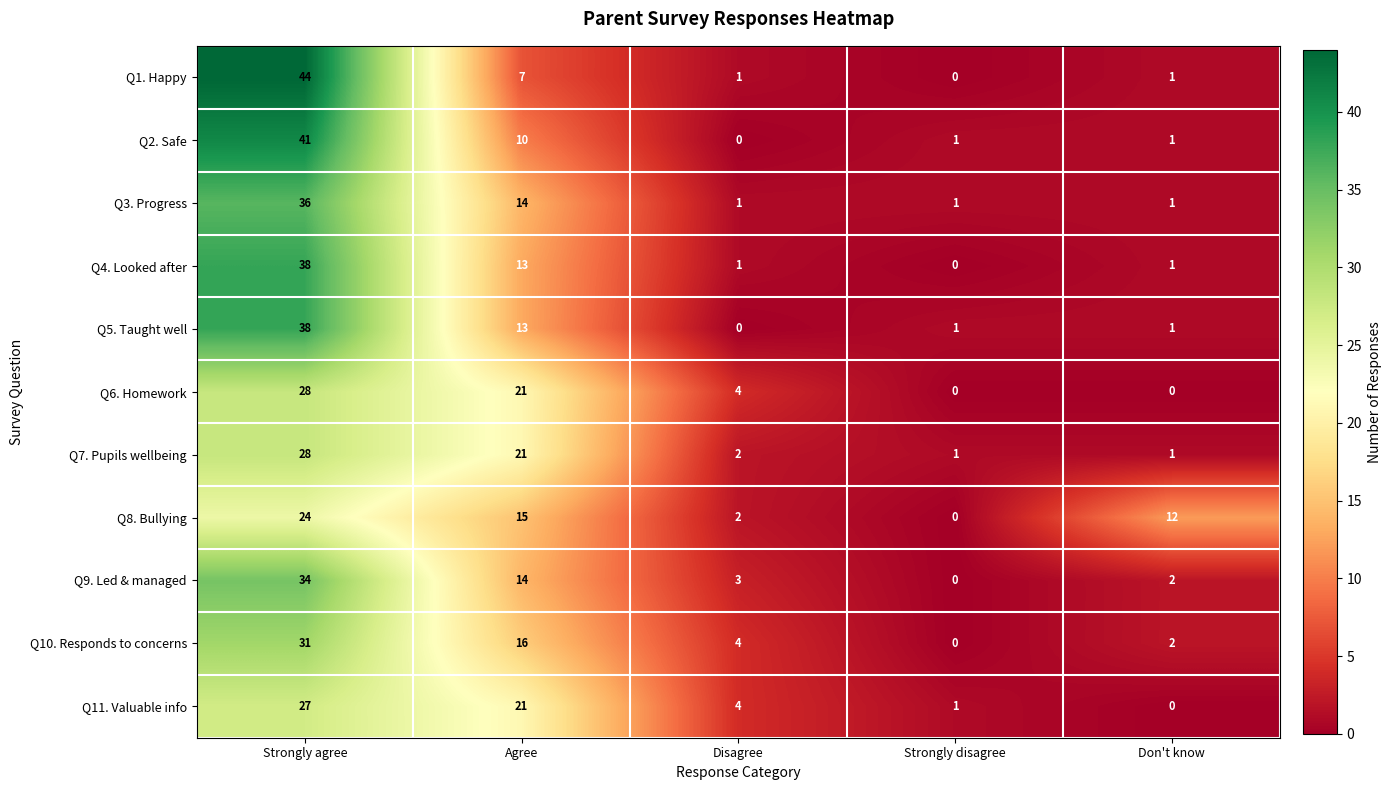

What is the spread (max minus min) of values at Strongly agree?

20